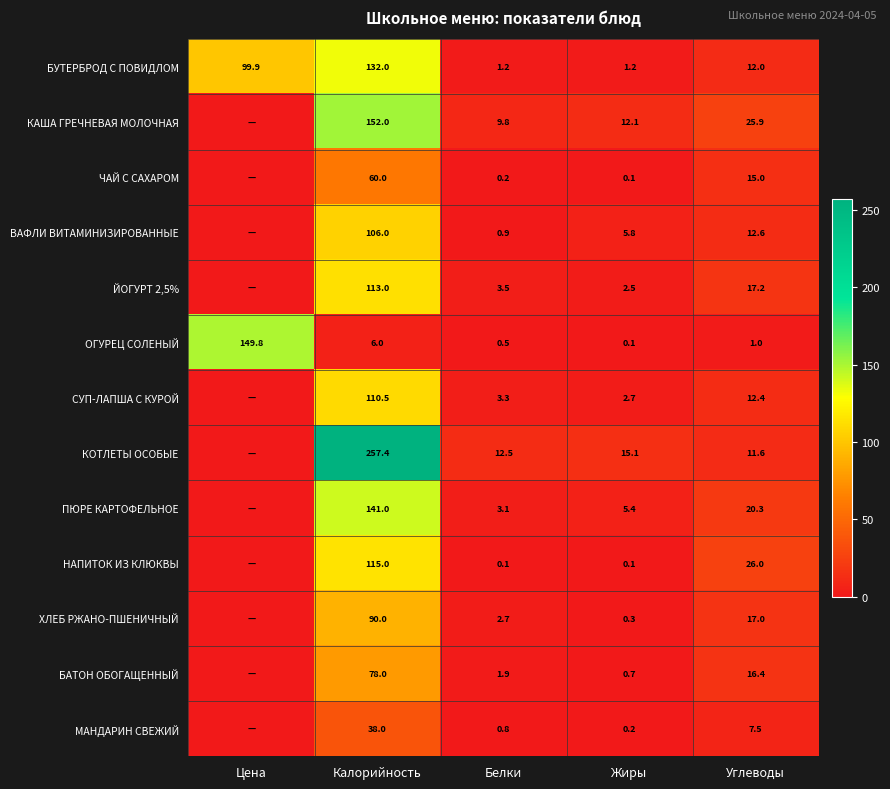

Is it true that ВАФЛИ ВИТАМИНИЗИРОВАННЫЕ equals 186.6 at Калорийность?

False